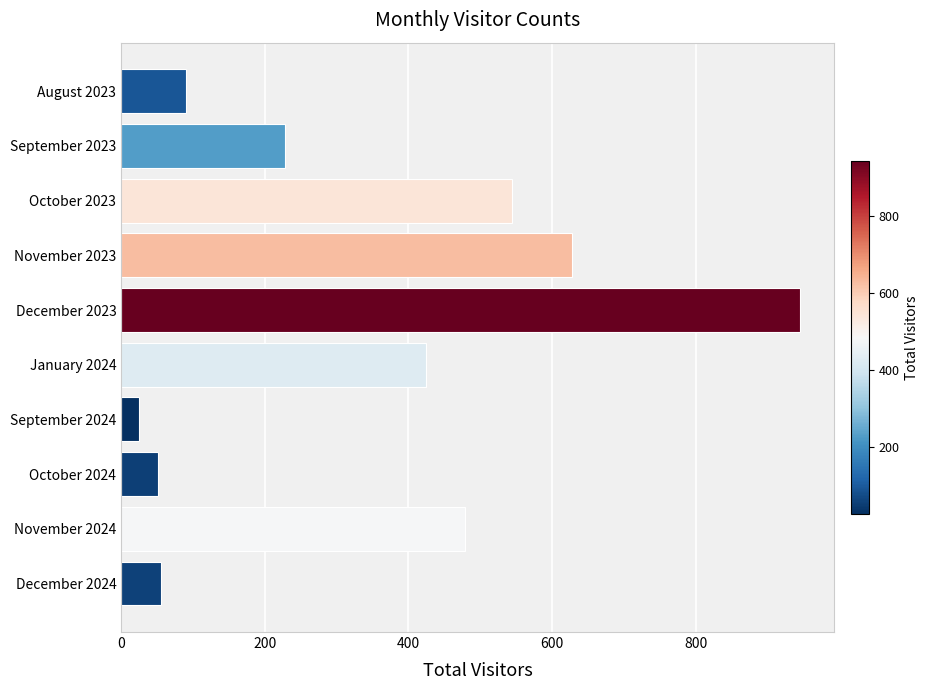

Are the bars horizontal?

Yes